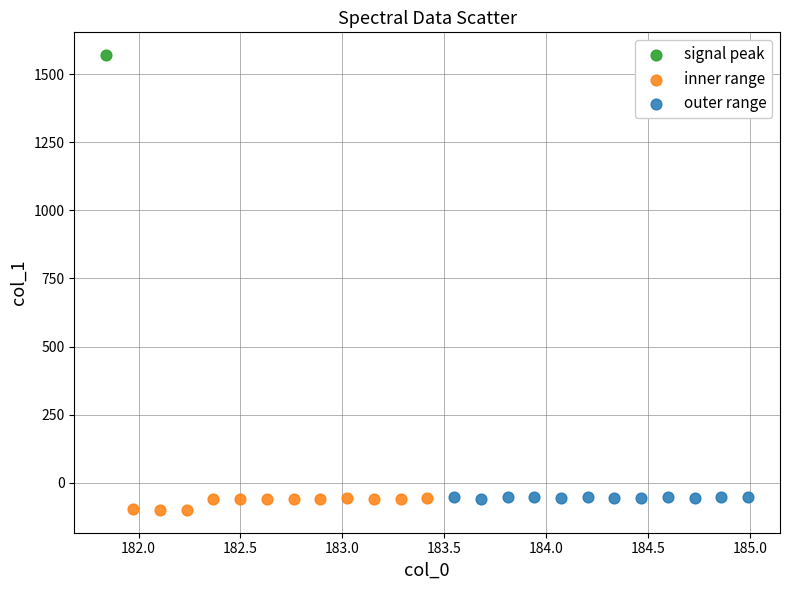

What are all the series names shown in the legend?

signal peak, inner range, outer range